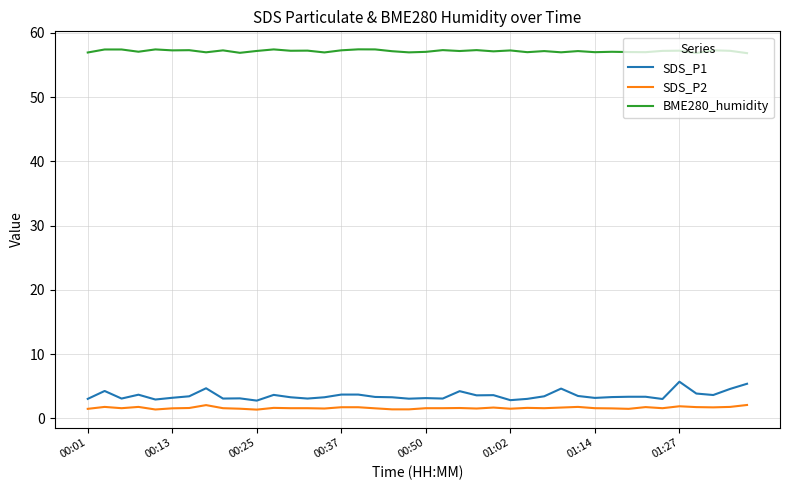

Does the chart have visible grid lines?

Yes